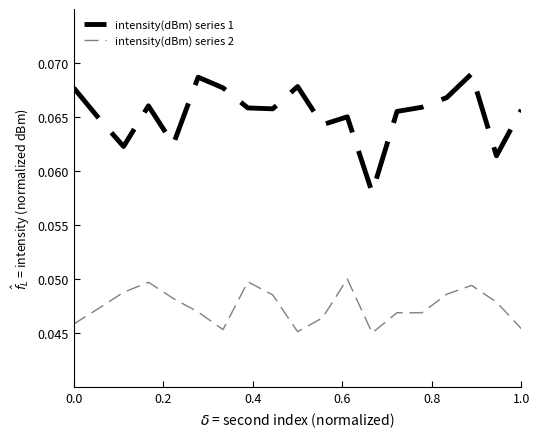

What is the sum of all intensity(dBm) series 2 values?

0.9